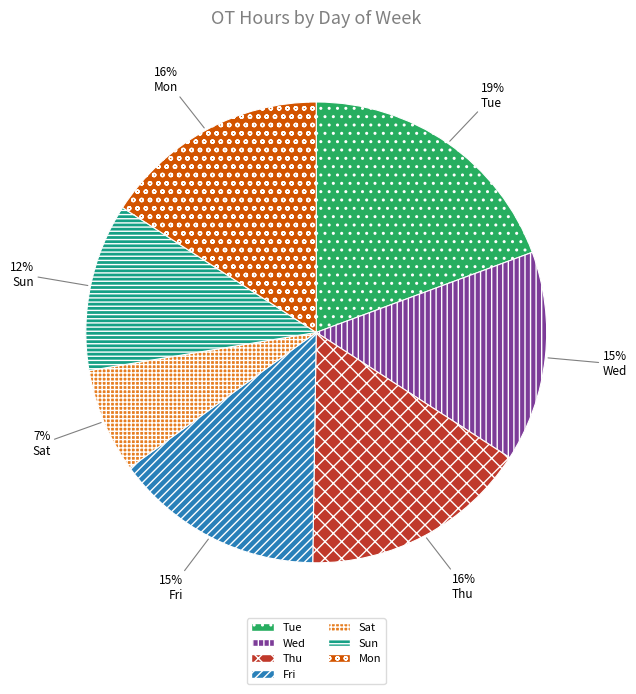

What is the smallest slice in the pie chart?

Sat